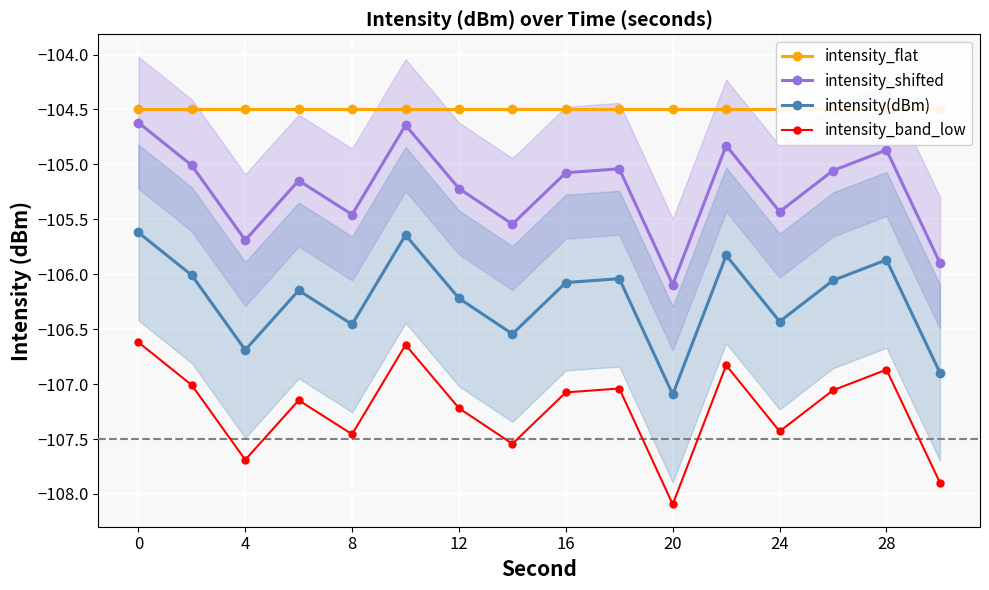

True or false: intensity_shifted and intensity_band_low intersect in this chart.

False